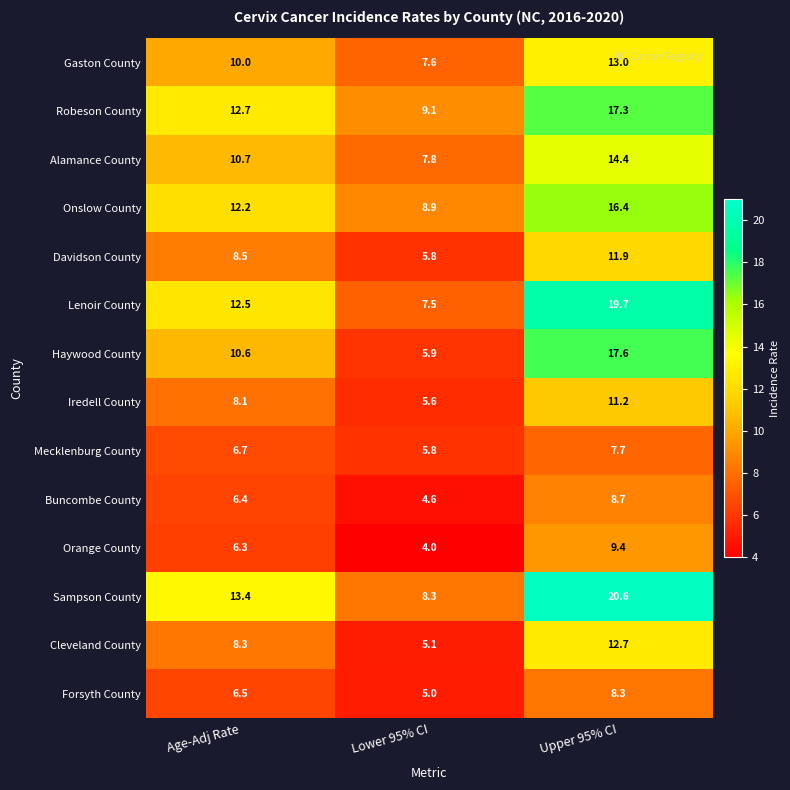

Rank the categories by Buncombe County value from highest to lowest.

Upper 95% CI, Age-Adj Rate, Lower 95% CI